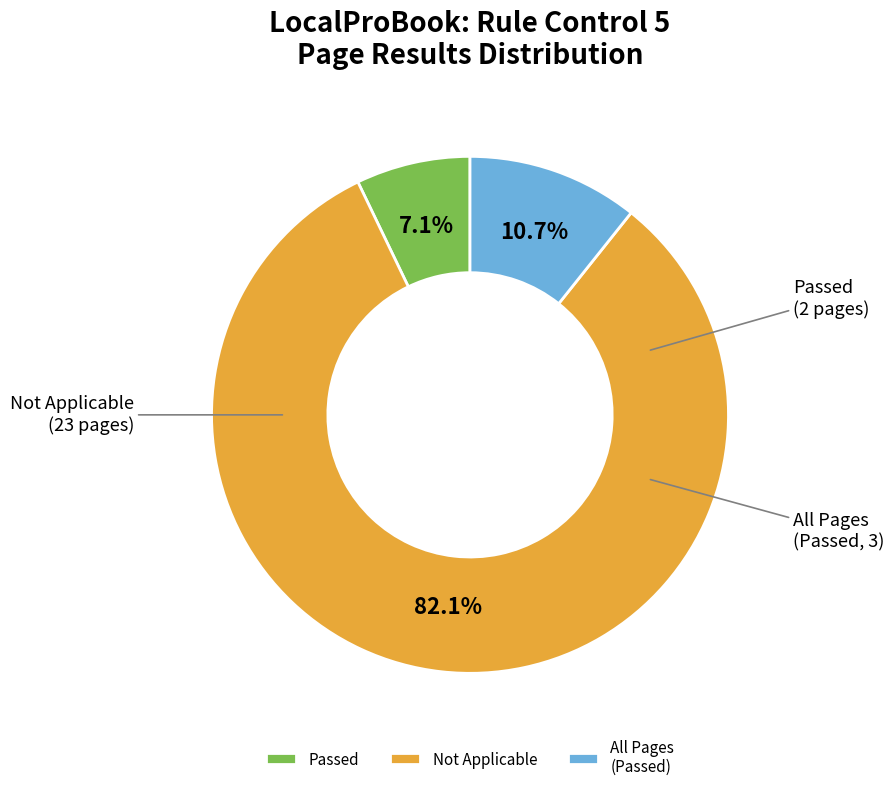

To the nearest percent, what is the difference between the largest and smallest slice percentages?

75%